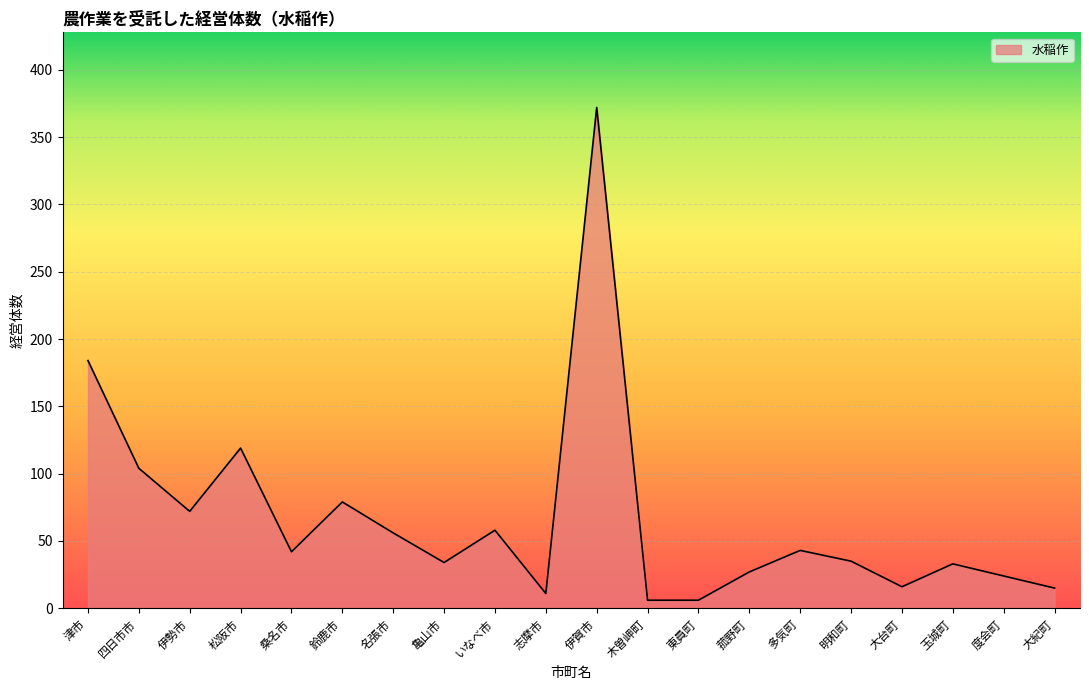

Approximately how many times larger is the value at 松阪市 compared to 名張市?

2.1